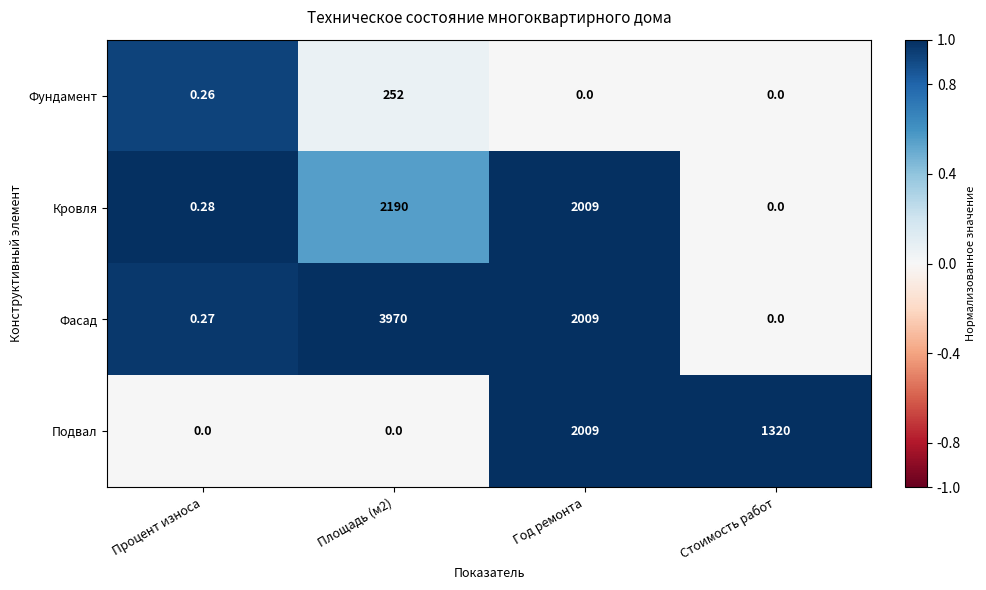

Rank the series by their average value, from highest to lowest.

Фасад, Кровля, Подвал, Фундамент